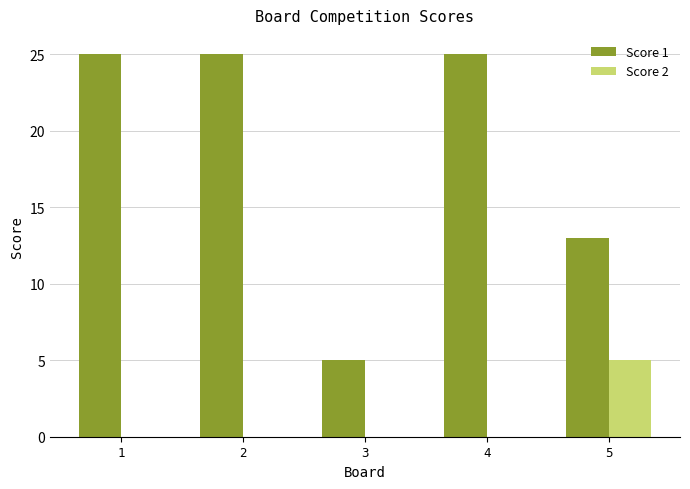

Between 3 and 4, which series saw the biggest shift?

Score 1